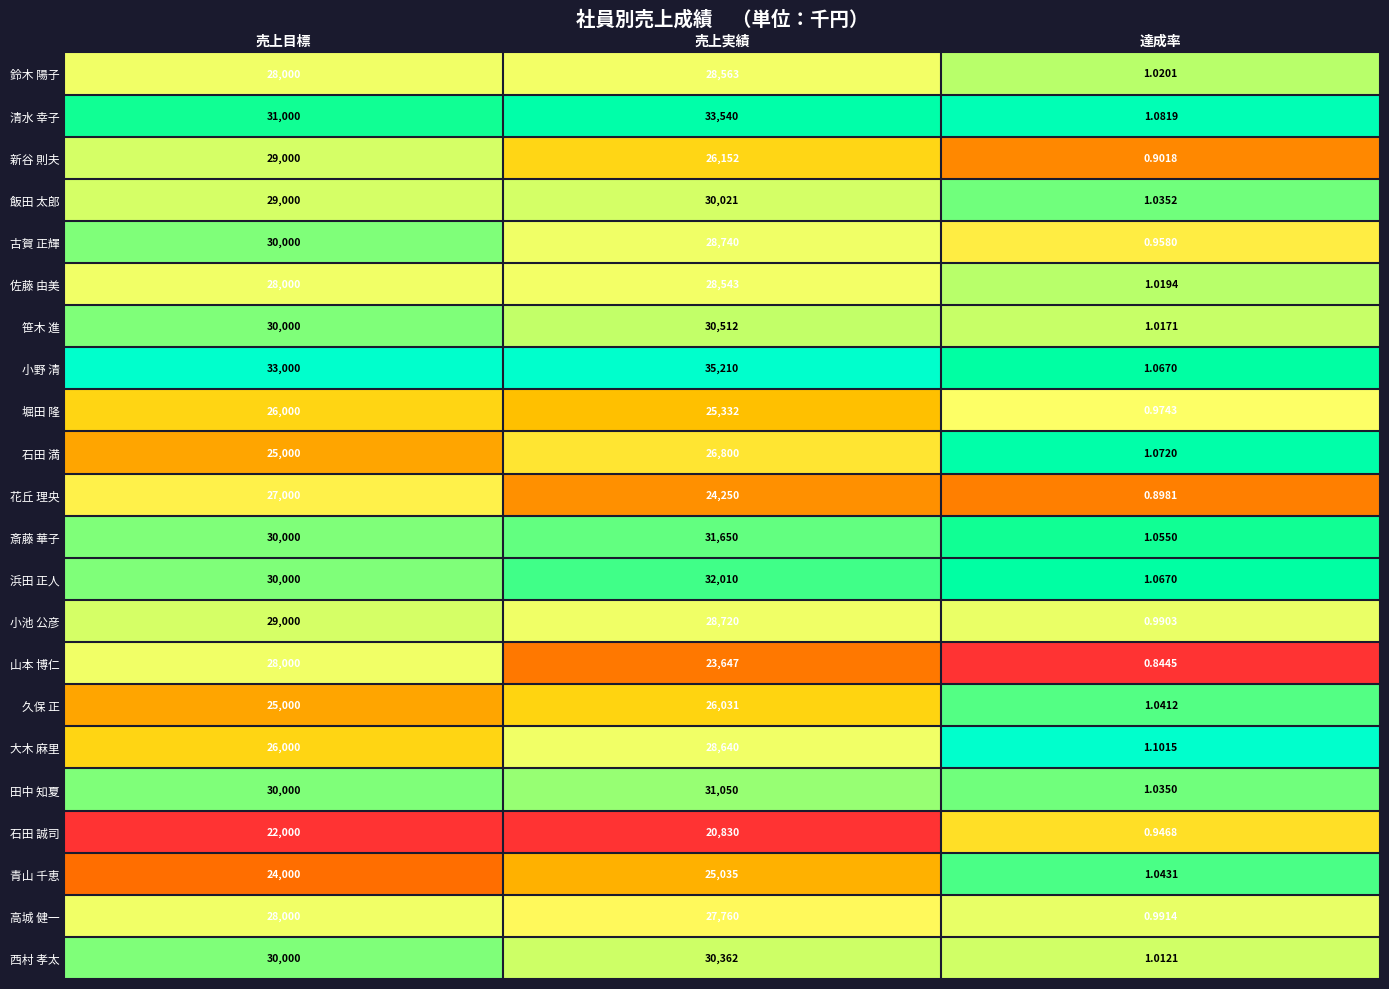

List the labels in order of 鈴木 陽子 value, largest first.

売上実績, 売上目標, 達成率